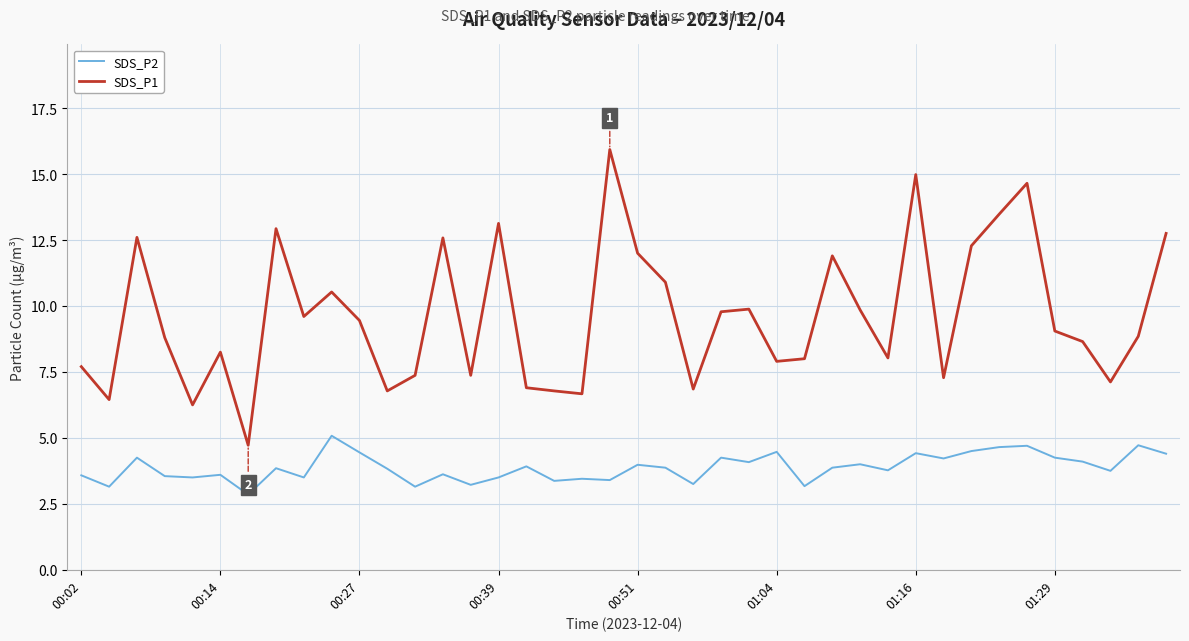

In SDS_P2, how many points are higher than both neighbors (excluding endpoints)?

14